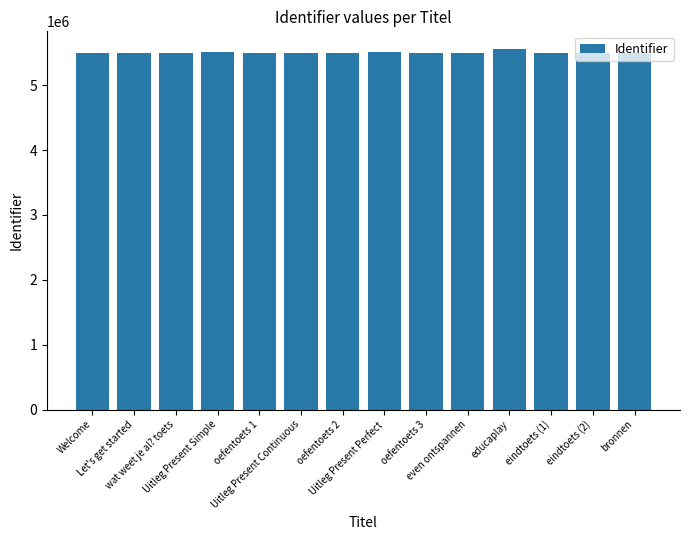

What is the value of the 12th bar from the left?

5497918